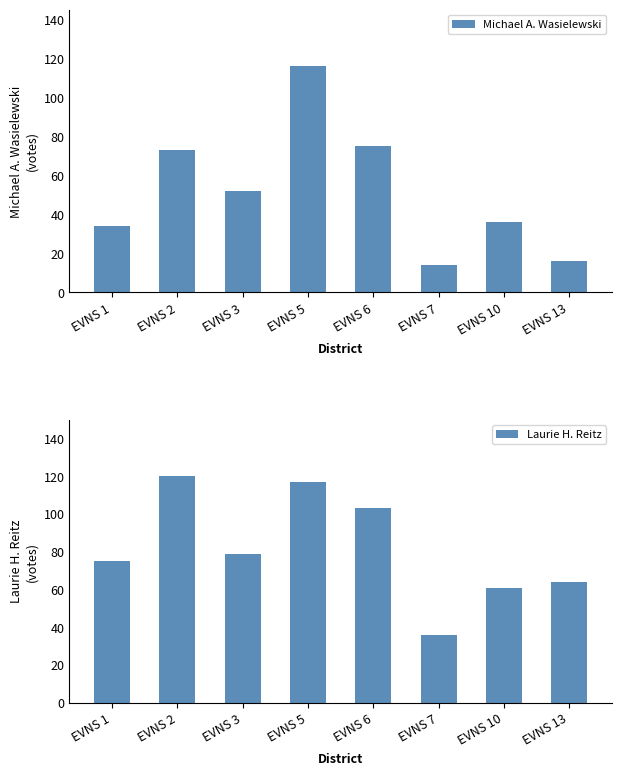

List the series in order of their overall mean, lowest first.

Michael A. Wasielewski, Laurie H. Reitz